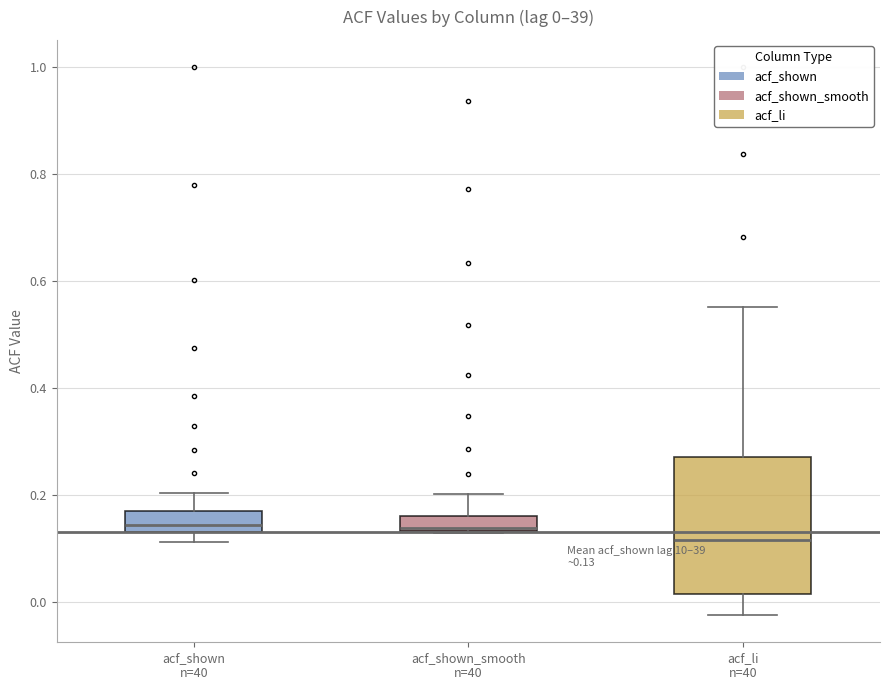

Which box is the tallest, from its lower edge to its upper edge?

acf_li n=40